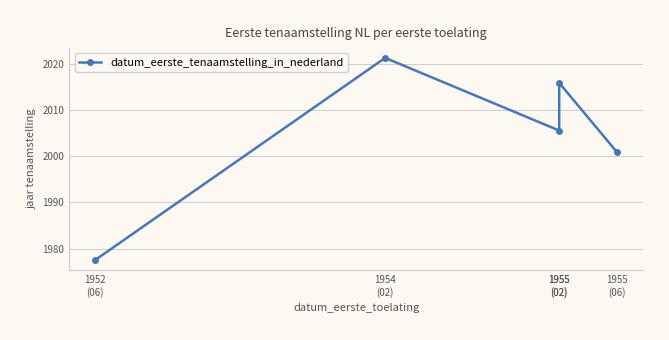

What is the sum of the values at 1955
(02) and 1955
(06)?

4016.8